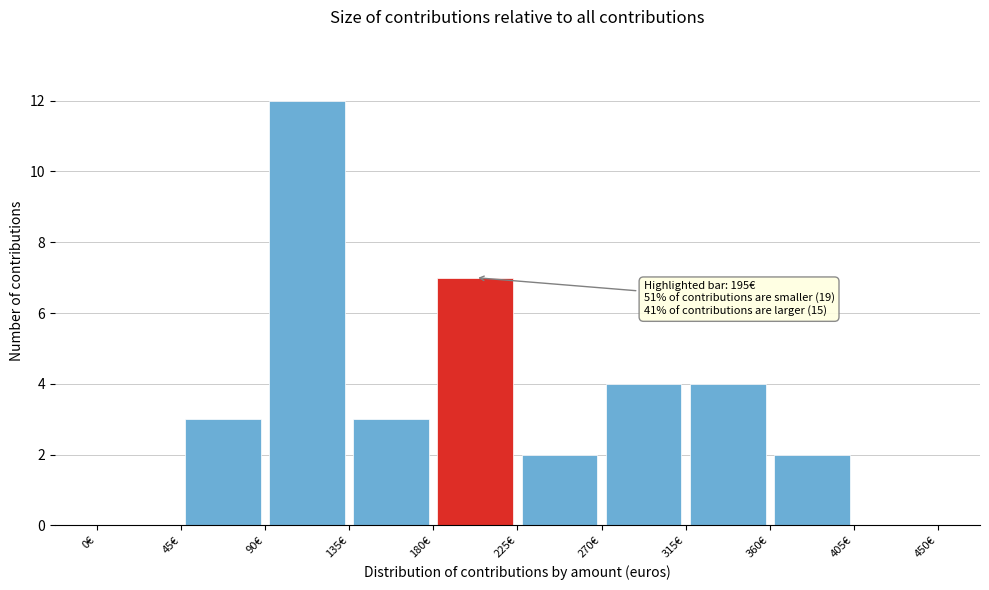

Over which range of the x-axis is the bar tallest?

90 to 135